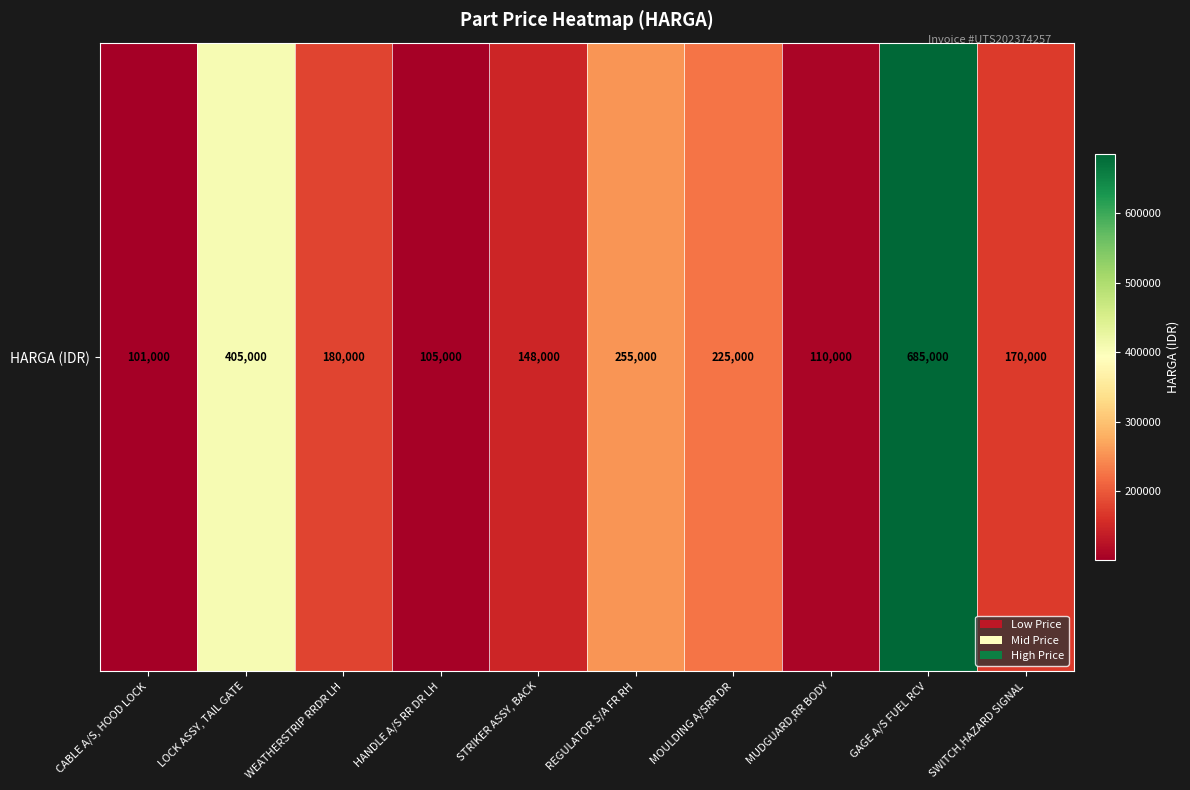

How many data points does each series have?

10